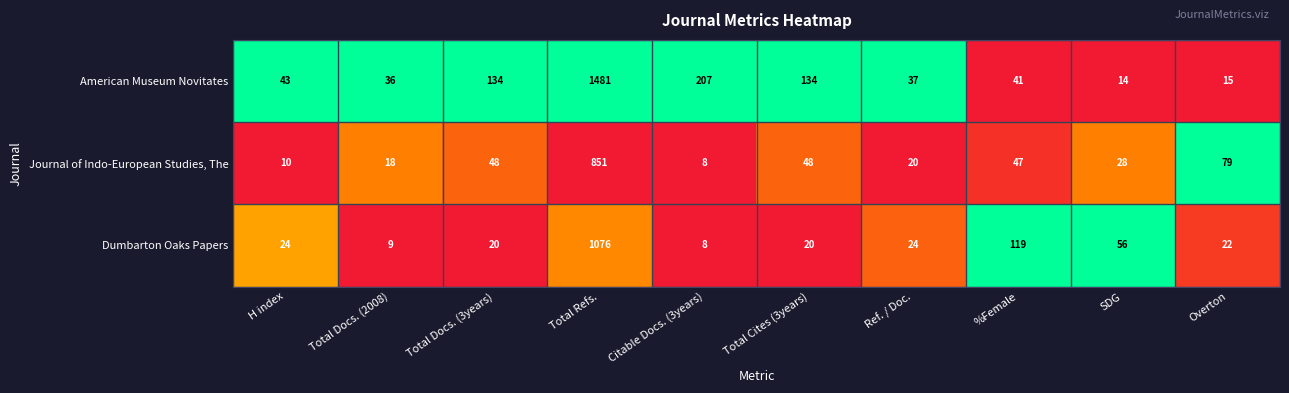

The Dumbarton Oaks Papers series shows 181 at %Female. True or false?

False